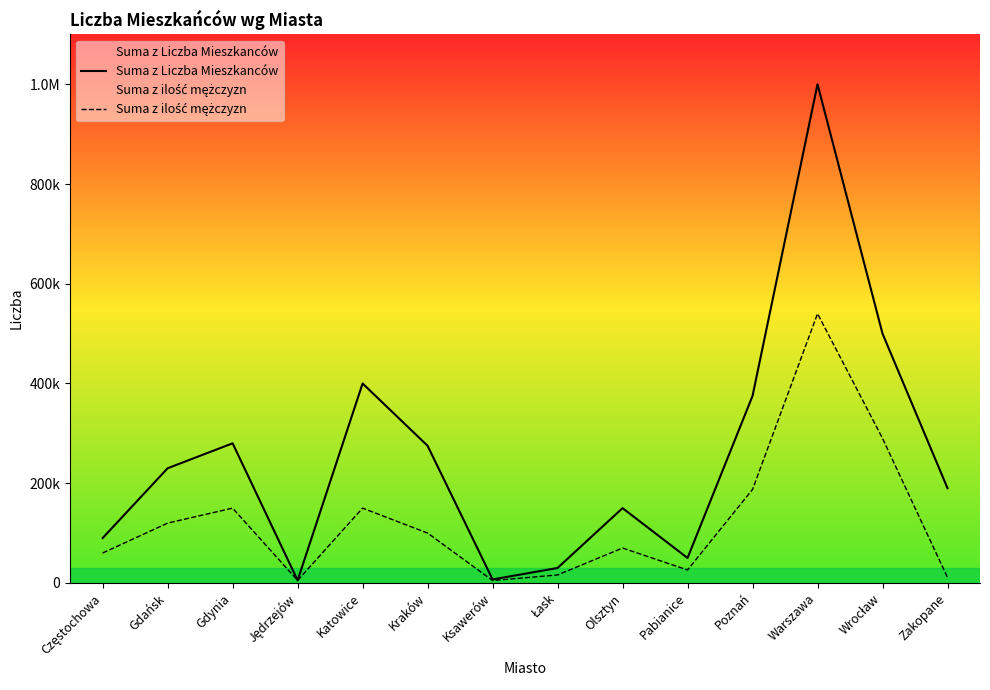

At which label is Suma z Liczba Mieszkanców closest to 502600?

Wrocław